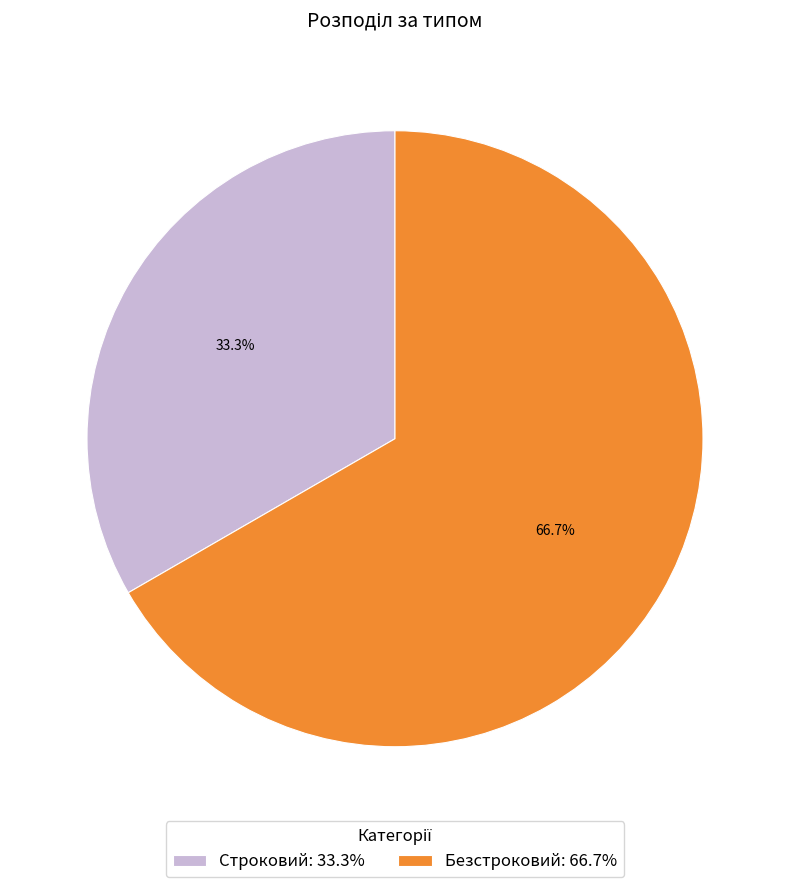

How many segments does this pie chart have?

2